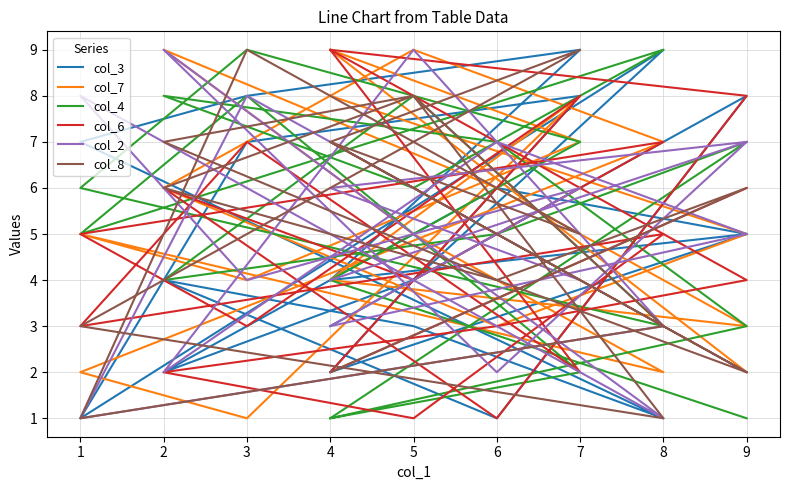

In col_3, how many points are higher than both neighbors (excluding endpoints)?

6